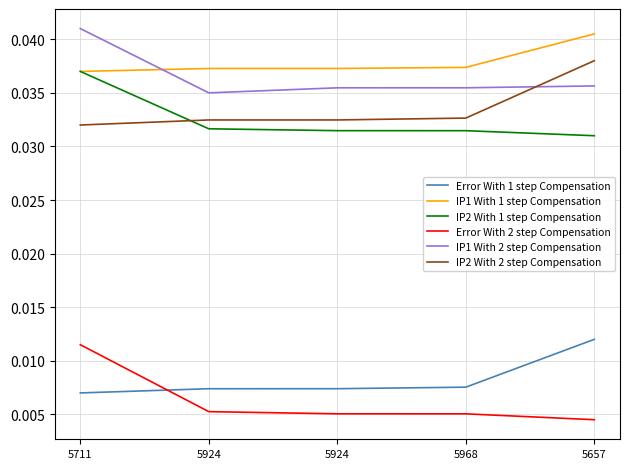

What is the label of the 5th point from the left?

5657